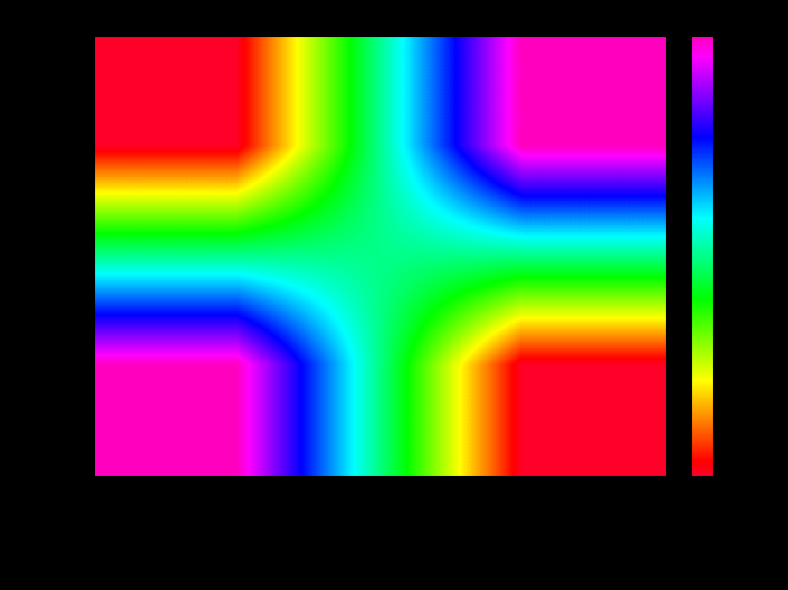

At Reward Recipient Assignment, list the series in order from largest to smallest.

447863, 447859